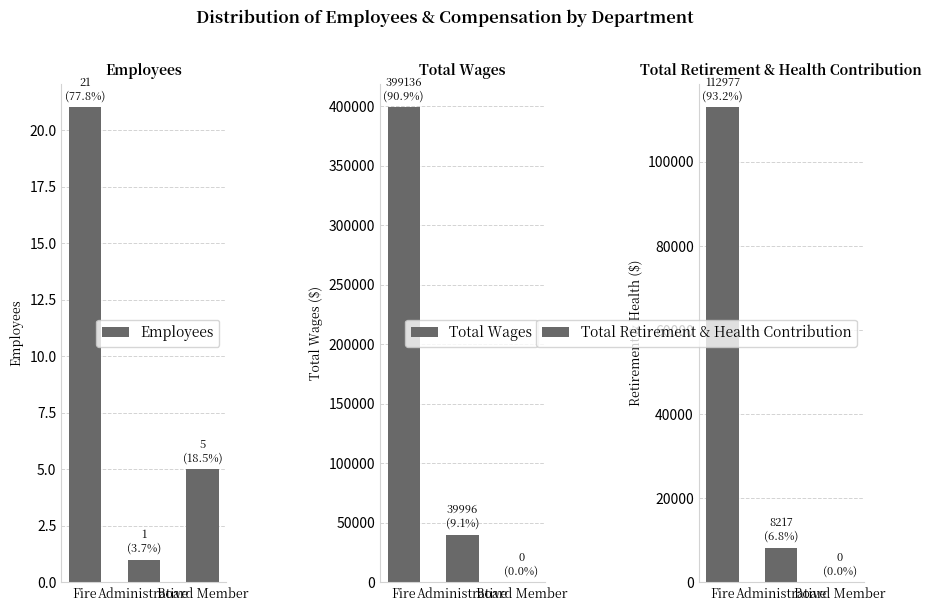

What are all the series names shown in the legend?

Employees, Total Wages, Total Retirement & Health Contribution